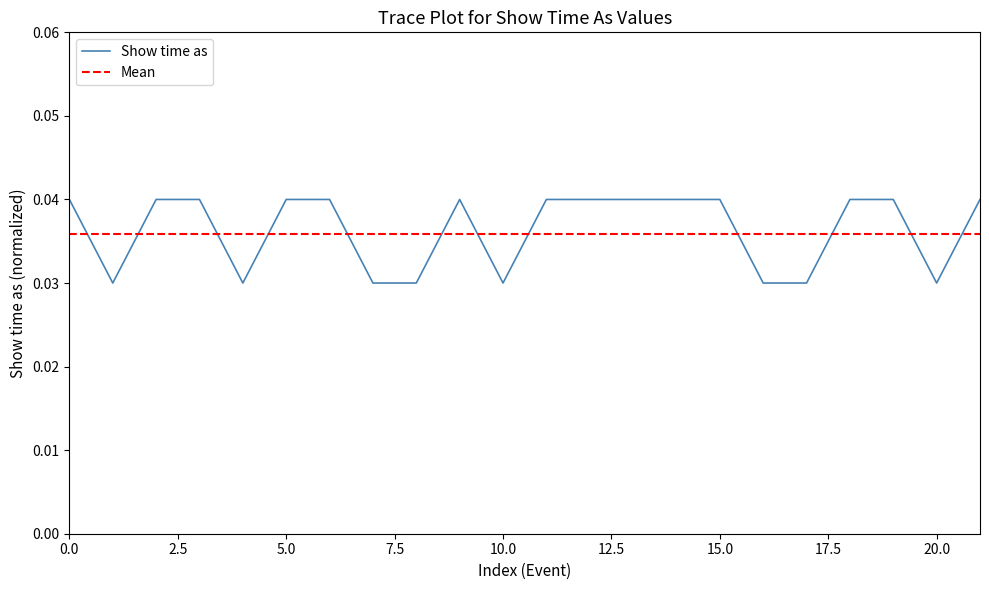

What is the sum of all values?

0.8